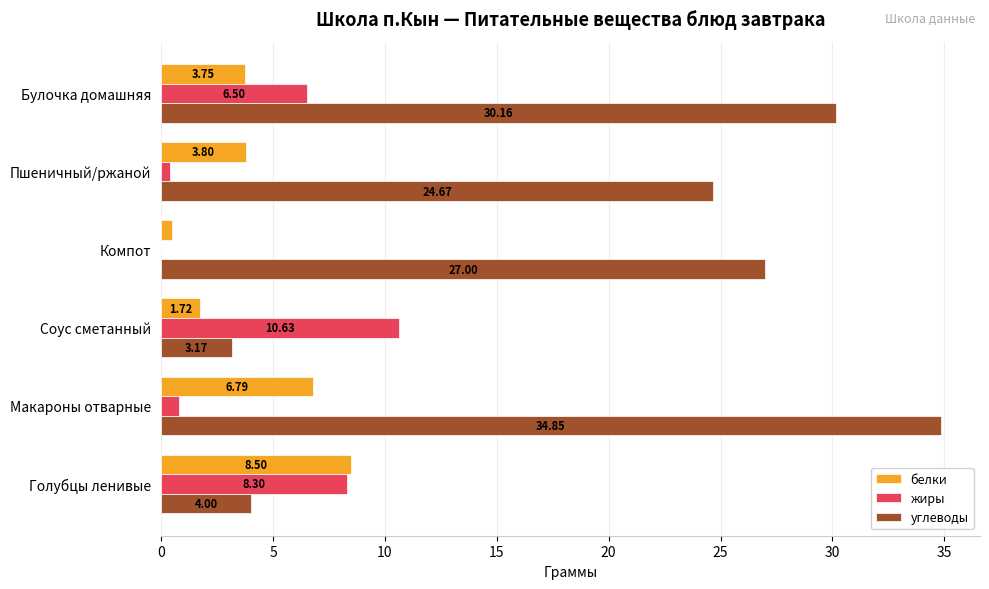

Which series has the largest total across all categories?

углеводы